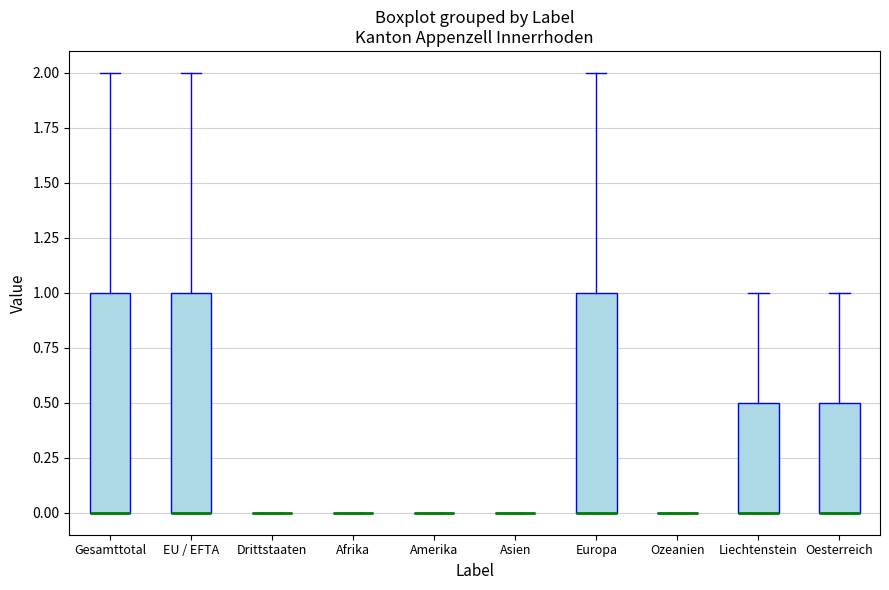

Reading left to right, read every box against the y-axis: the position of its median line, the range the box covers, and the ends of its whiskers. The values are not printed on the chart, so give them approximately, as read against the axis.

Gesamttotal: median 0.0 (drawn on the box's lower edge), box 0.0 to 1.0, whiskers 0.0 to 2.0
EU / EFTA: median 0.0 (drawn on the box's lower edge), box 0.0 to 1.0, whiskers 0.0 to 2.0
Drittstaaten: box collapsed to a line at 0.0, whiskers 0.0 to 0.0
Afrika: box collapsed to a line at 0.0, whiskers 0.0 to 0.0
Amerika: box collapsed to a line at 0.0, whiskers 0.0 to 0.0
Asien: box collapsed to a line at 0.0, whiskers 0.0 to 0.0
Europa: median 0.0 (drawn on the box's lower edge), box 0.0 to 1.0, whiskers 0.0 to 2.0
Ozeanien: box collapsed to a line at 0.0, whiskers 0.0 to 0.0
Liechtenstein: median 0.0 (drawn on the box's lower edge), box 0.0 to 0.5, whiskers 0.0 to 1.0
Oesterreich: median 0.0 (drawn on the box's lower edge), box 0.0 to 0.5, whiskers 0.0 to 1.0